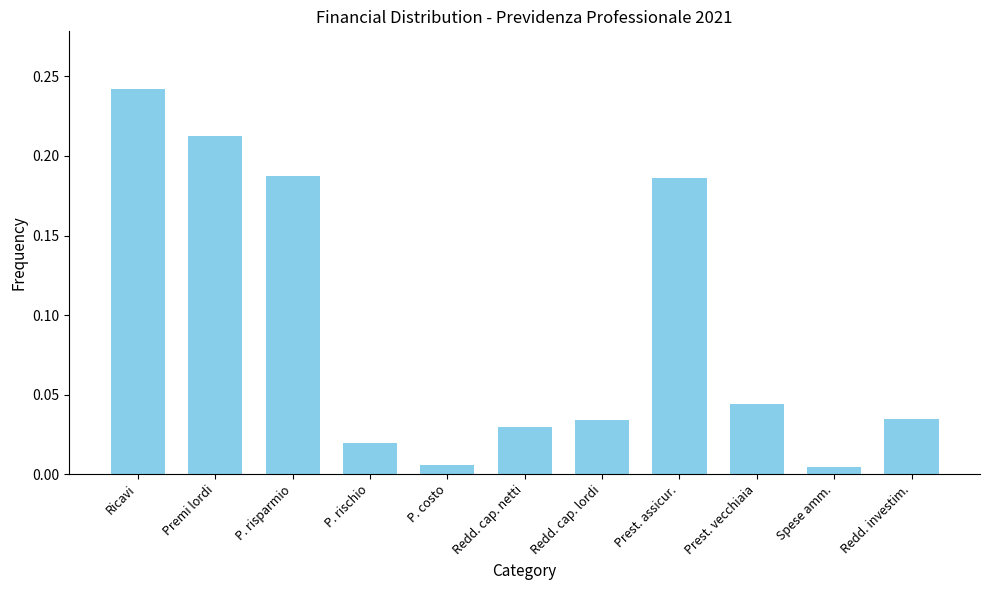

Between Redd. cap. netti and Prest. assicur., which is larger?

Prest. assicur.